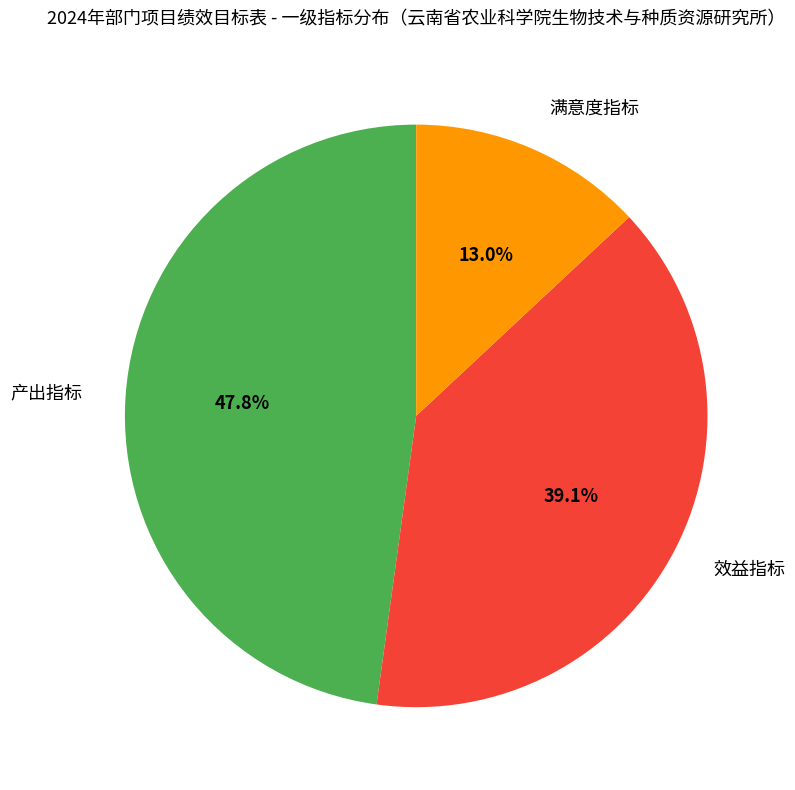

The 产出指标 slice represents 41% of the pie. True or false?

False